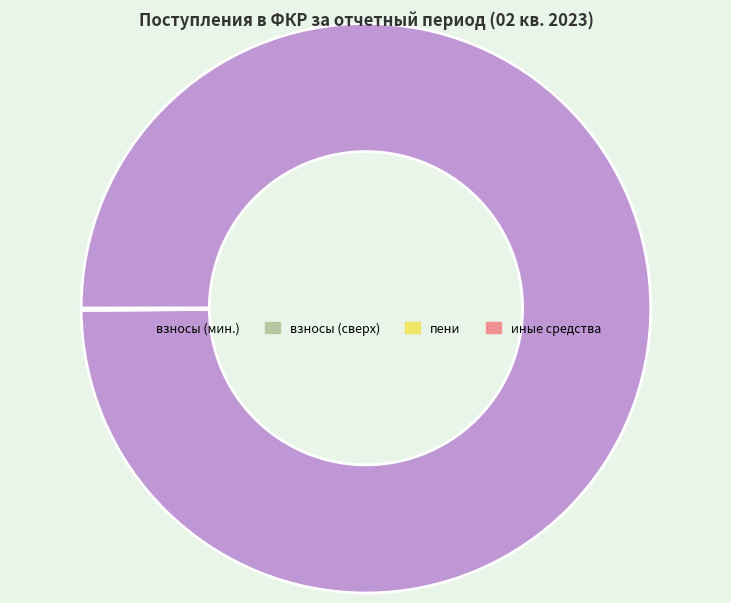

The взносы (мин.) slice represents 100% of the pie. True or false?

True